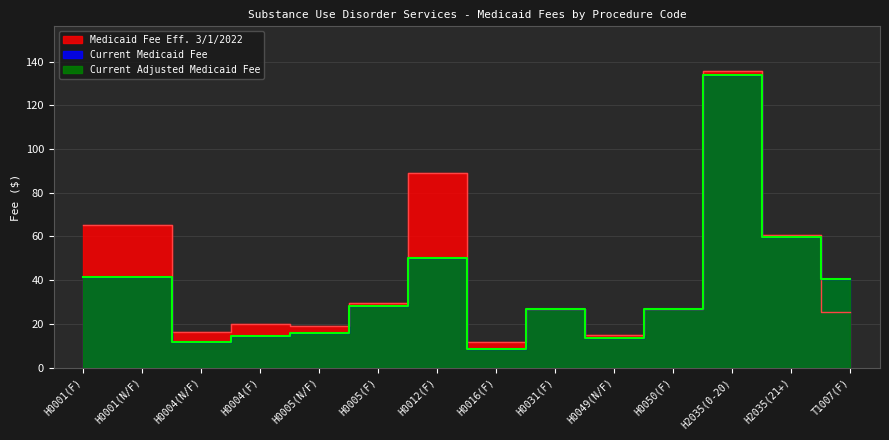

The Medicaid Fee Eff. 3/1/2022 series shows 101.1 at H0001(F). True or false?

False